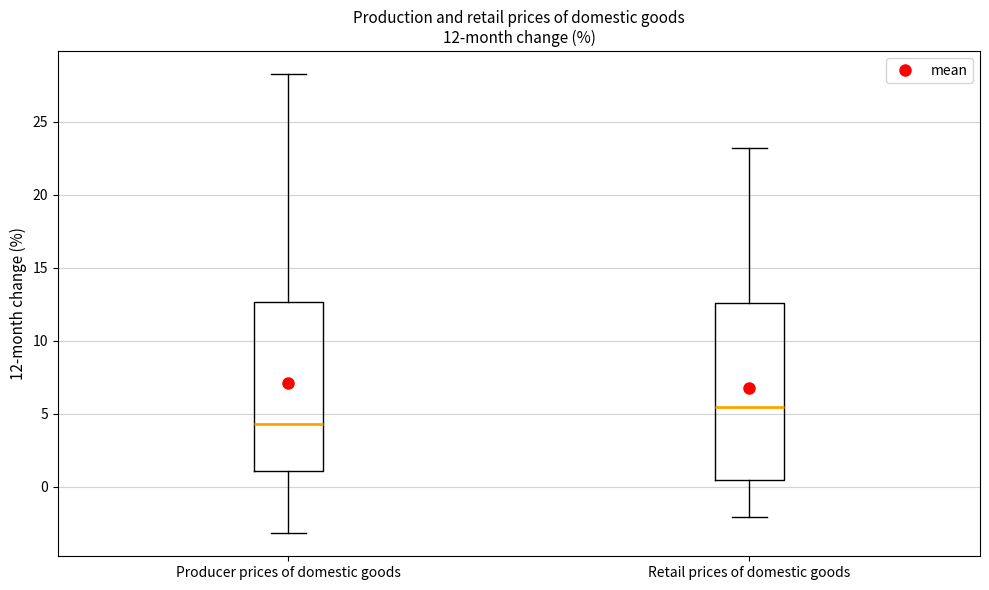

Which box has the lowest median line?

Producer prices of domestic goods